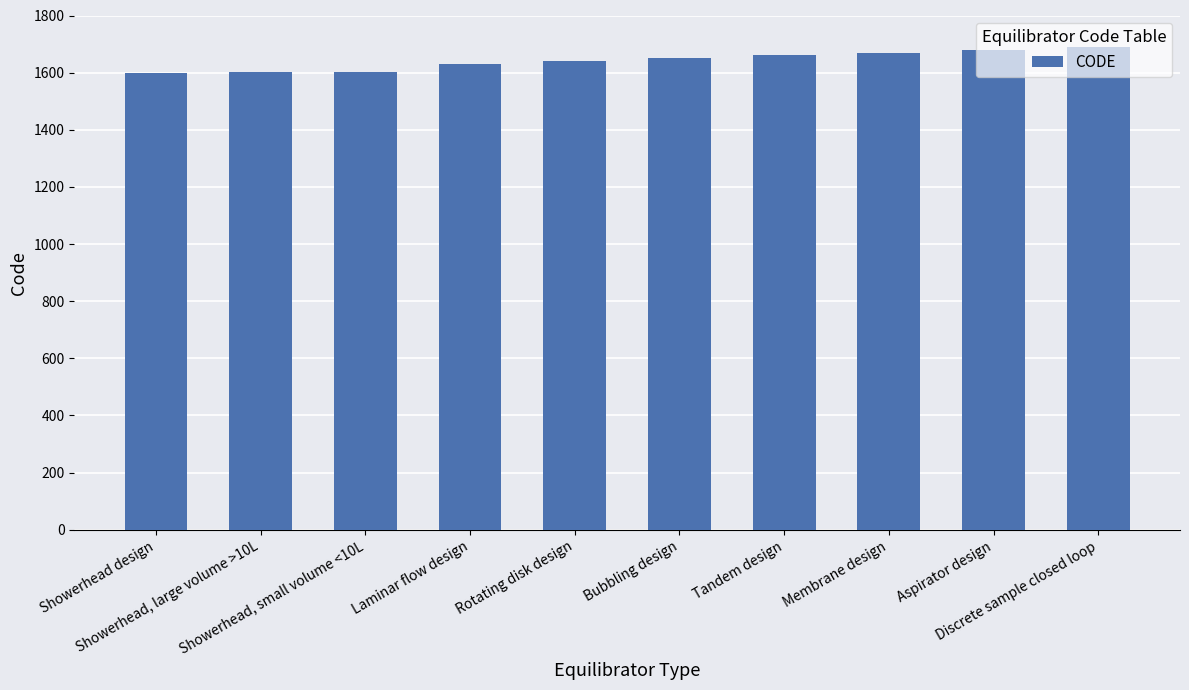

How many bars are there in total?

10